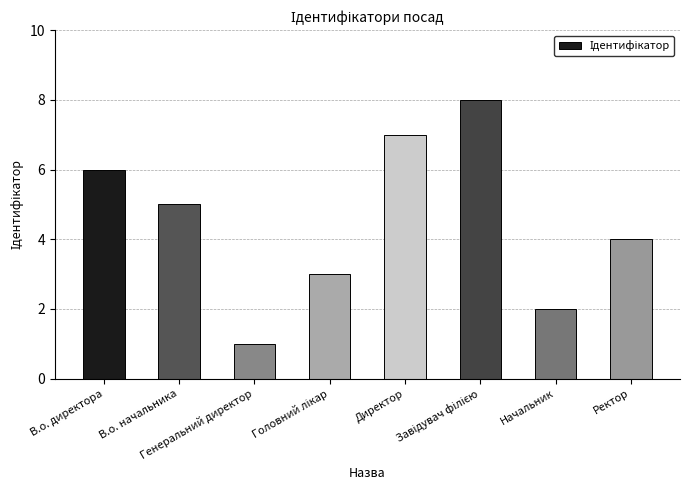

Are the bars grouped side by side (vs. stacked)?

No